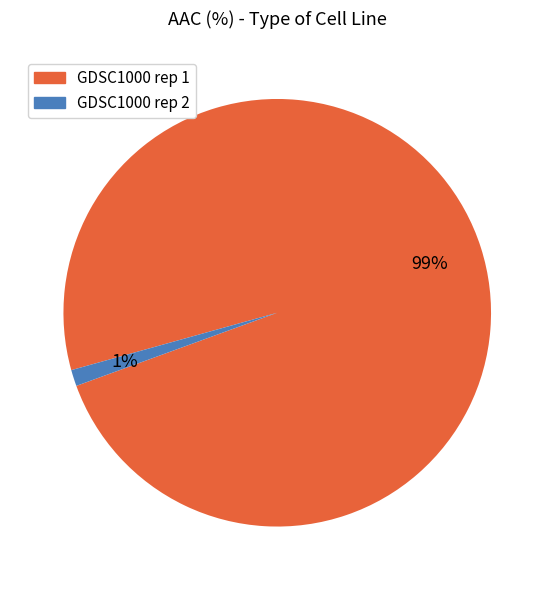

Is the sum of GDSC1000 rep 2 and GDSC1000 rep 1 greater than half?

Yes